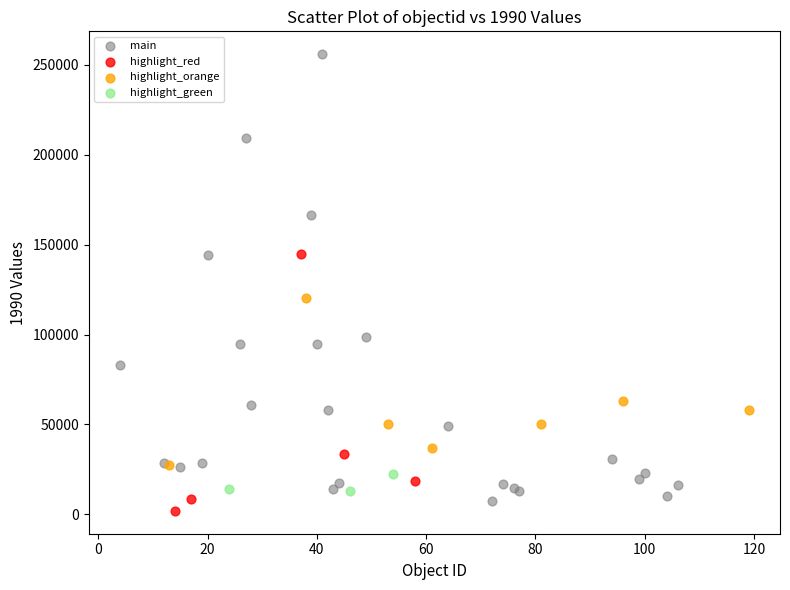

Which series has the largest Y range (max minus min)?

main